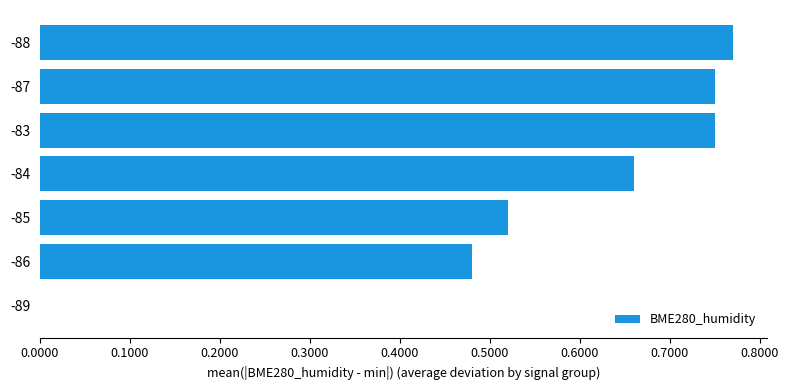

True or false: the data shows 0.0 at -89.

True